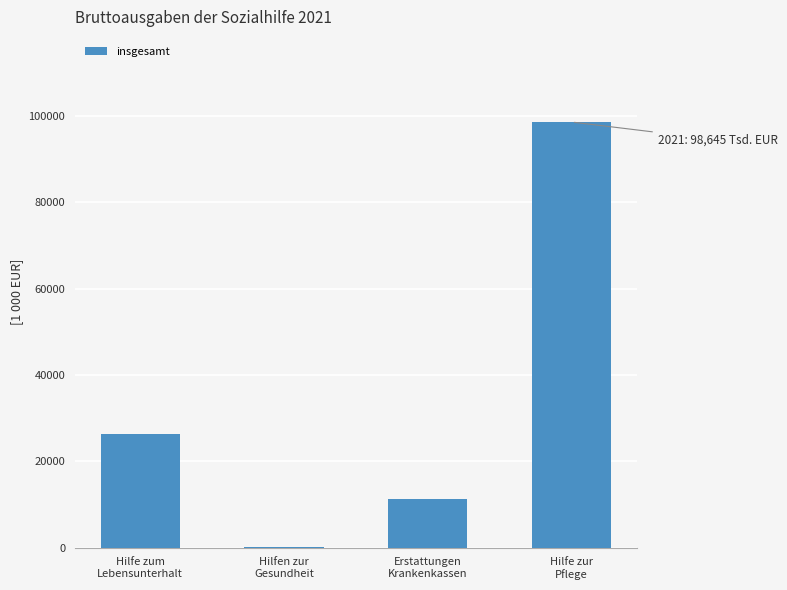

What is the sum of all values?

136206